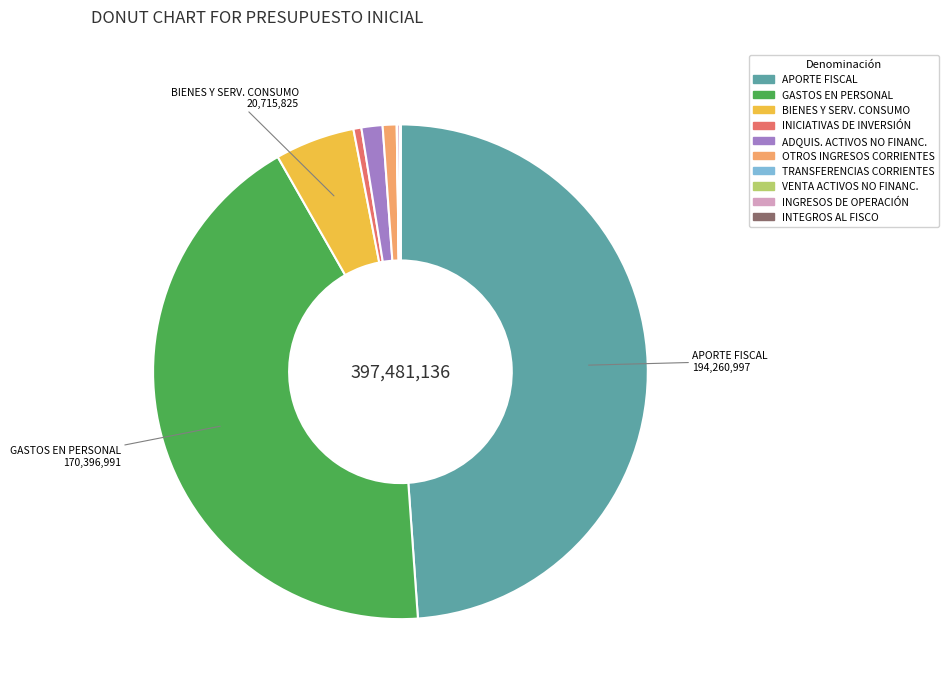

Which category has the biggest portion of the pie?

APORTE FISCAL